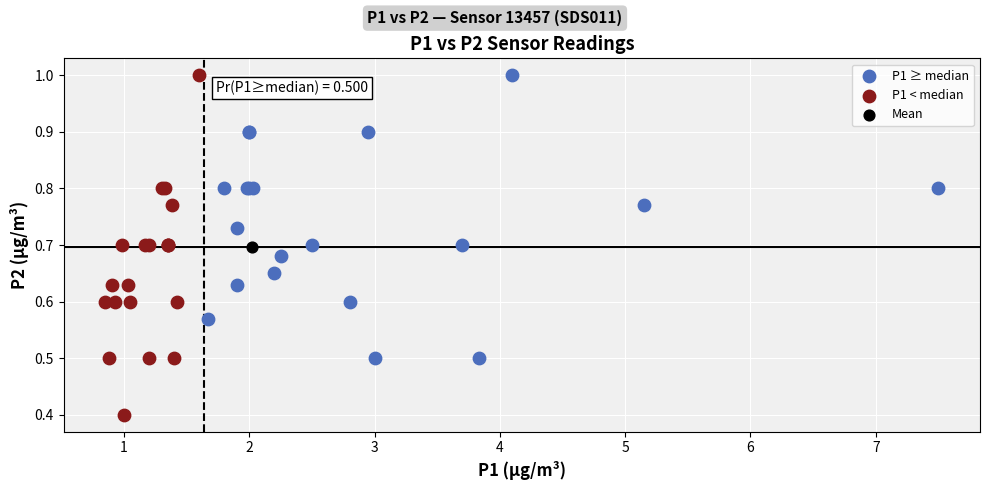

What are all the series names shown in the legend?

P1 ≥ median, P1 < median, Mean